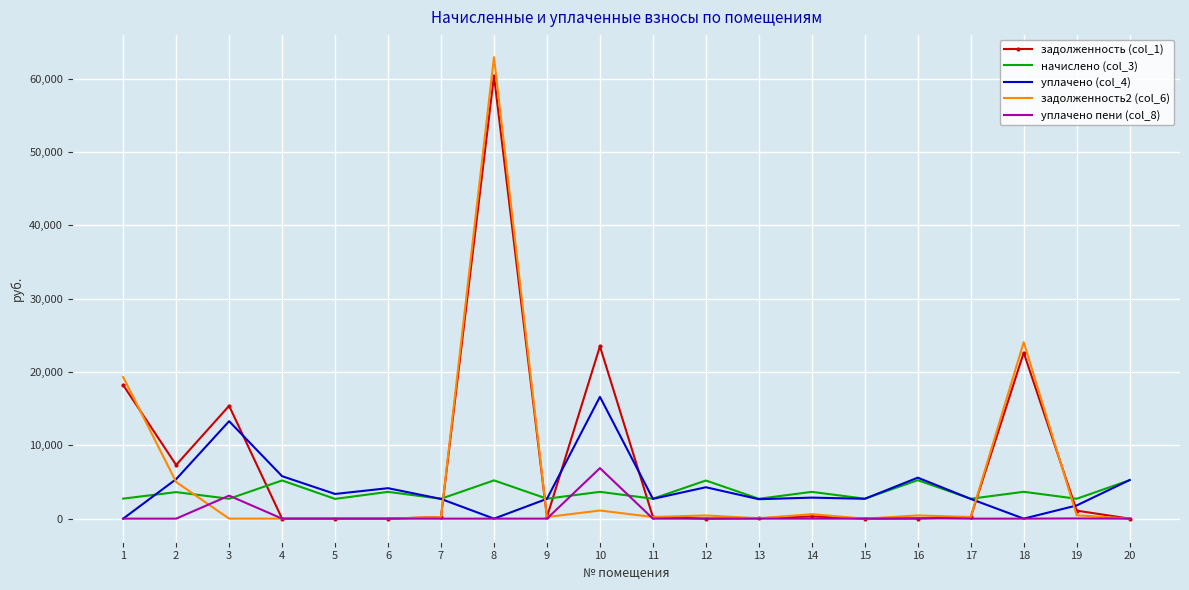

Which series has the largest range (max minus min)?

задолженность2 (col_6)